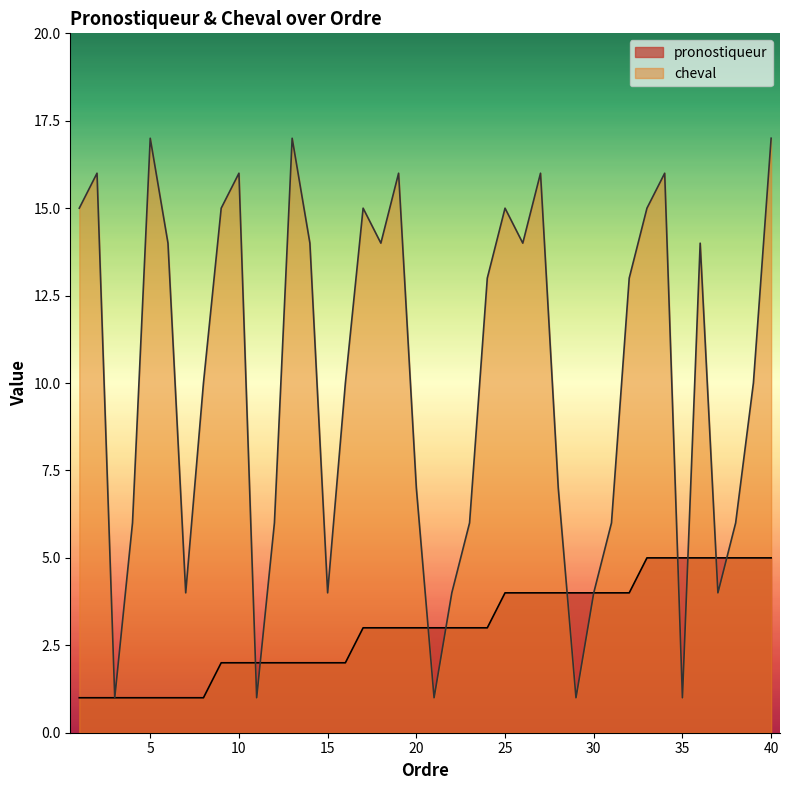

Between 7 and 37, which series saw the biggest shift?

pronostiqueur